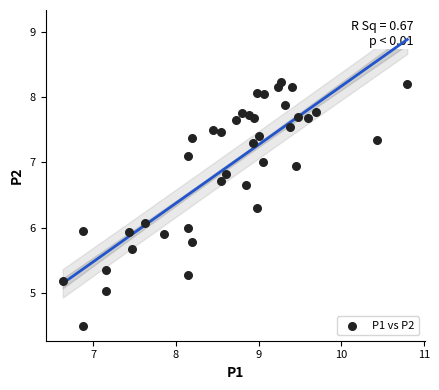

What is the range of Y values (max minus min)?

3.7